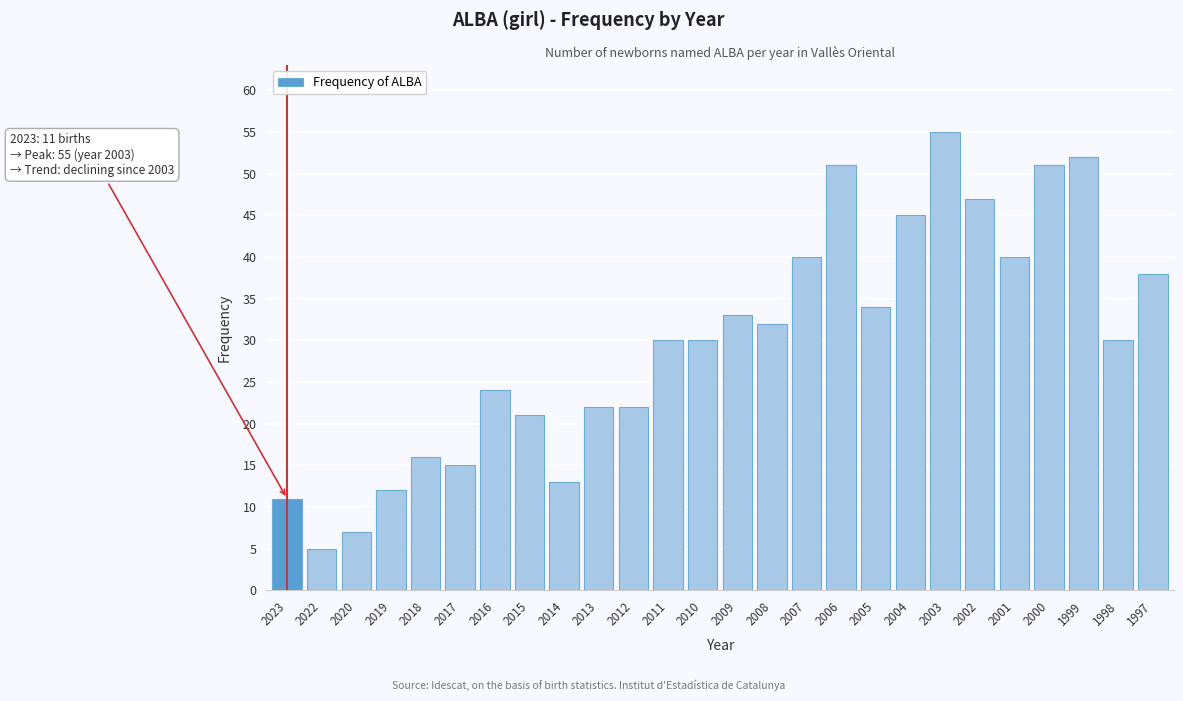

Reading left to right, what are all the values shown in this chart?

11	5	7	12	16	15	24	21	13	22	22	30	30	33	32	40	51	34	45	55	47	40	51	52	30	38